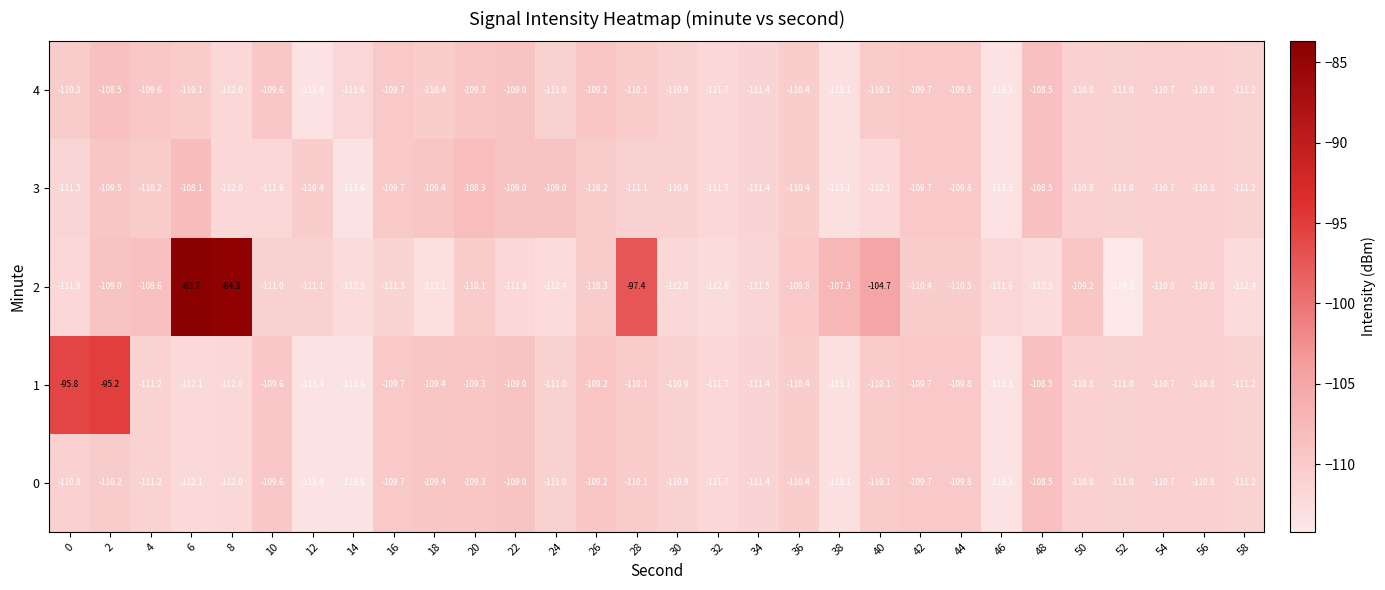

How many series are shown in this chart?

5